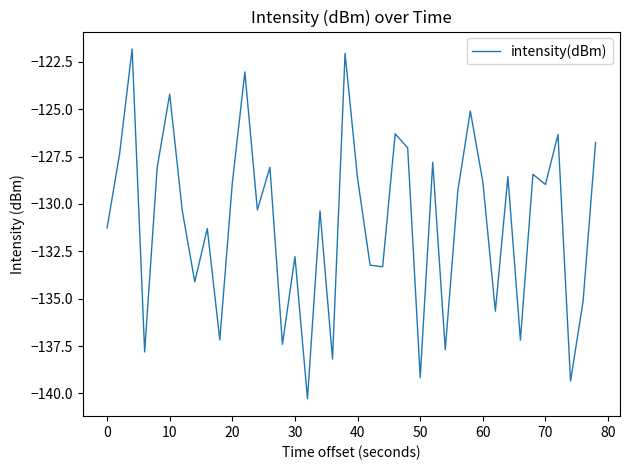

What is the difference between the maximum and minimum values?

18.5